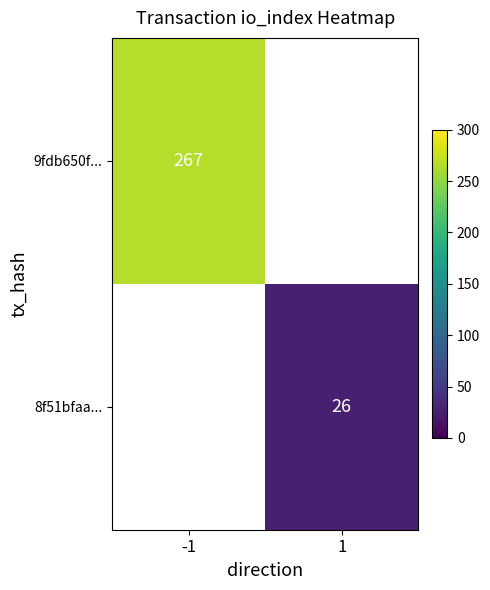

Is it true that 8f51bfaa... equals 42.1 at 1?

False